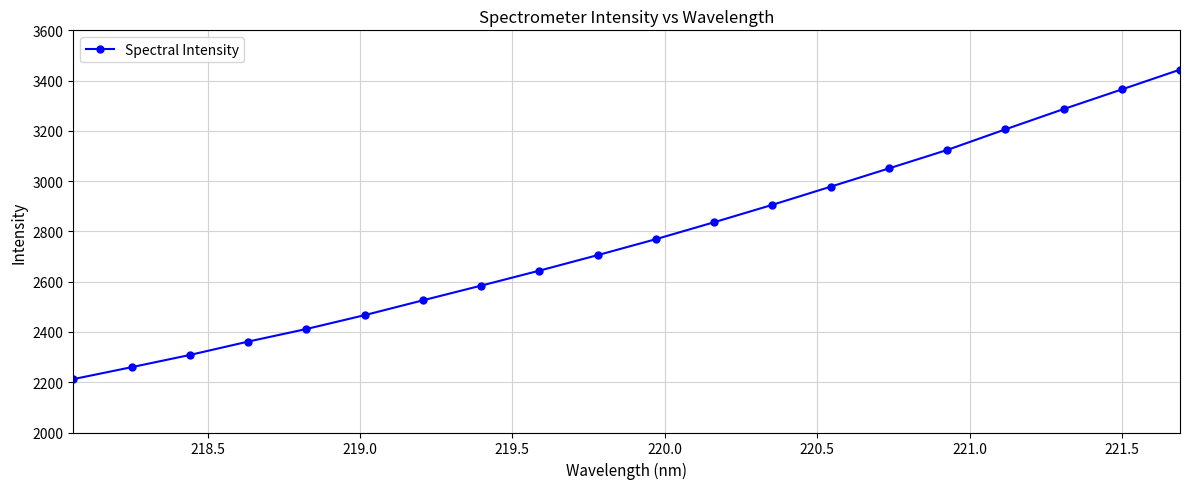

What is the difference between the maximum and second lowest values?

1183.8